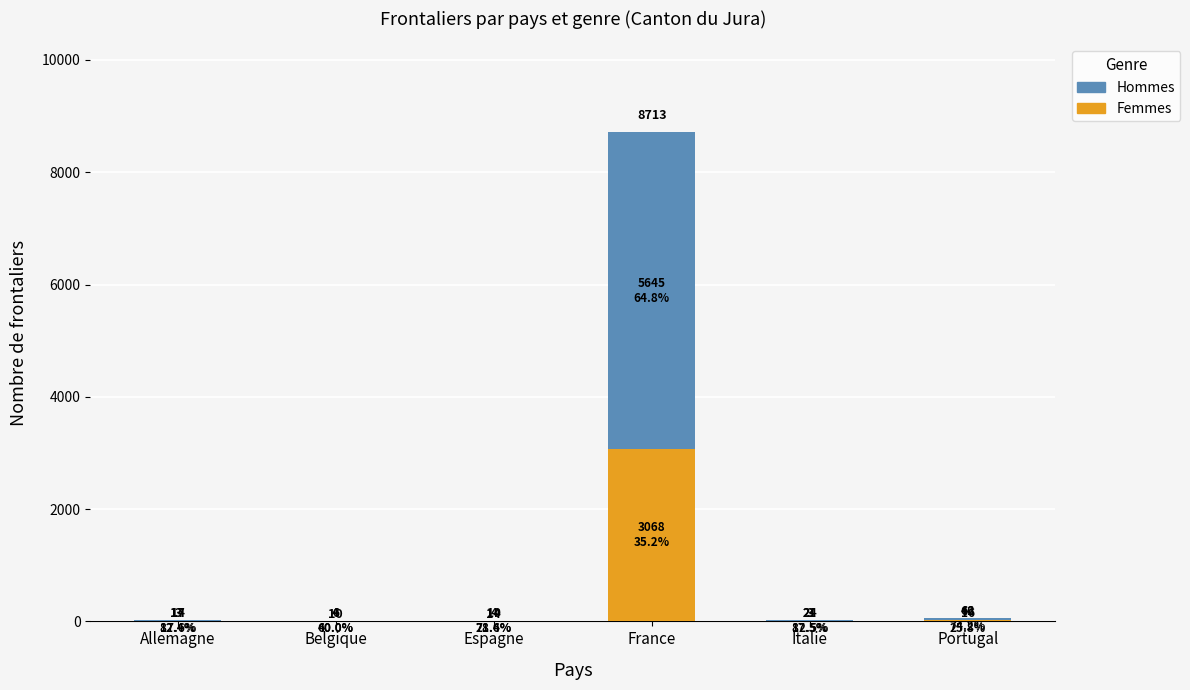

At which label is Femmes closest to 1535?

Portugal